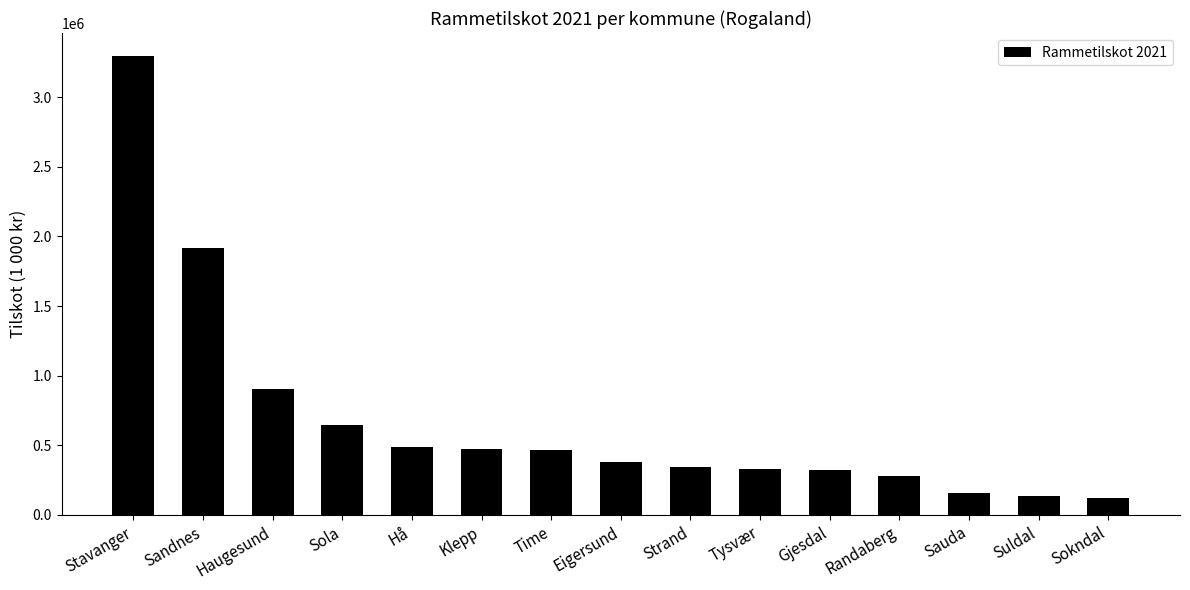

What is the maximum value shown in the chart?

3295539